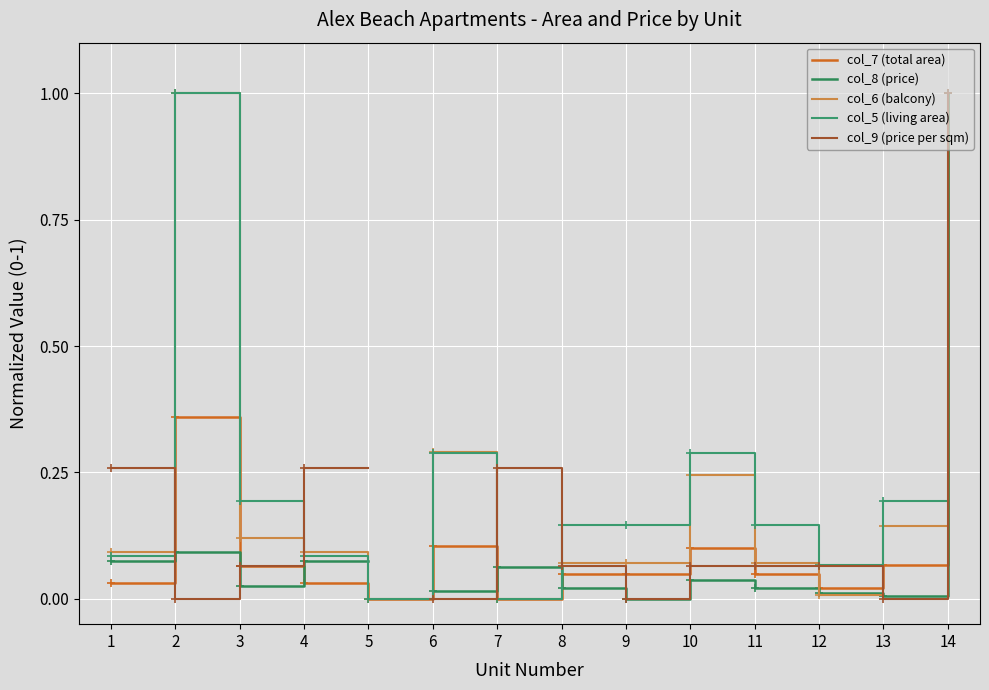

Where is the first local minimum for col_5 (living area)?

5